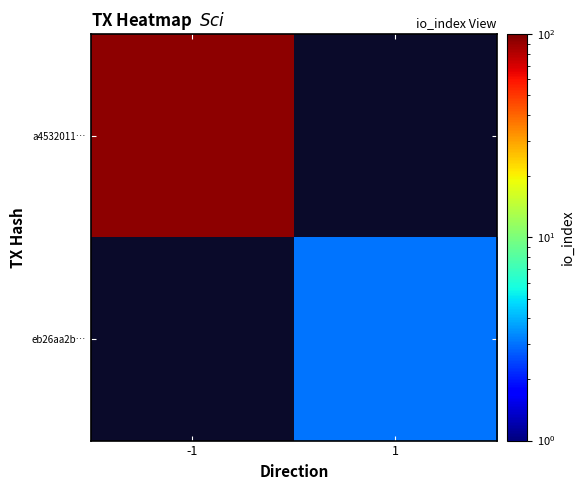

What value does the a4532011… series have at -1?

94.0